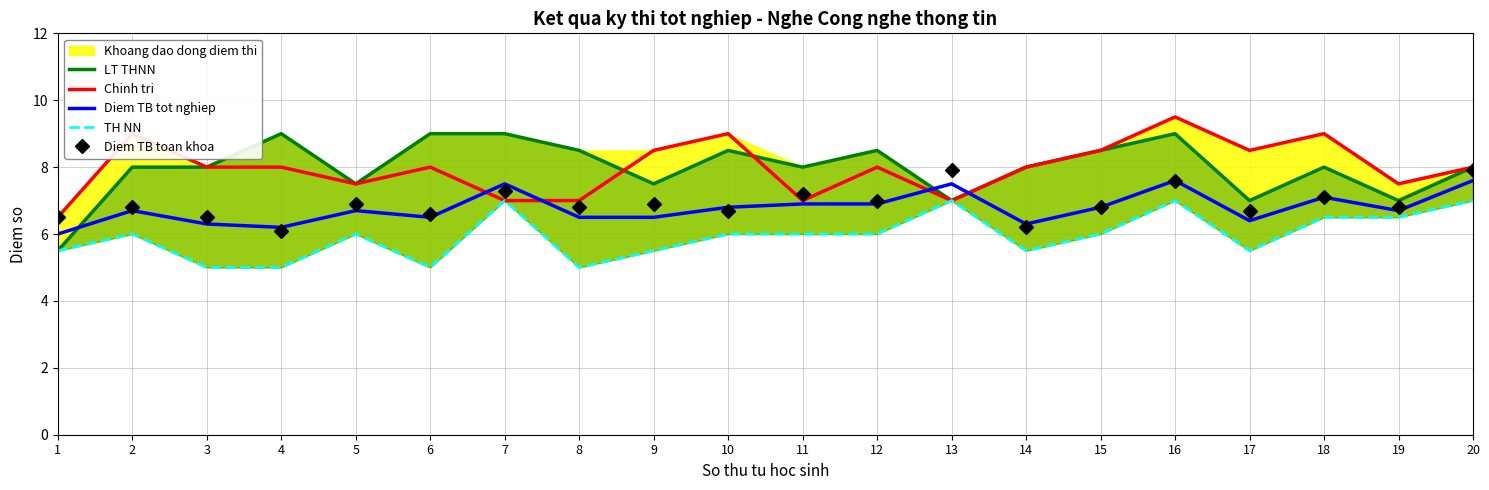

How many categories are shown in the chart?

20